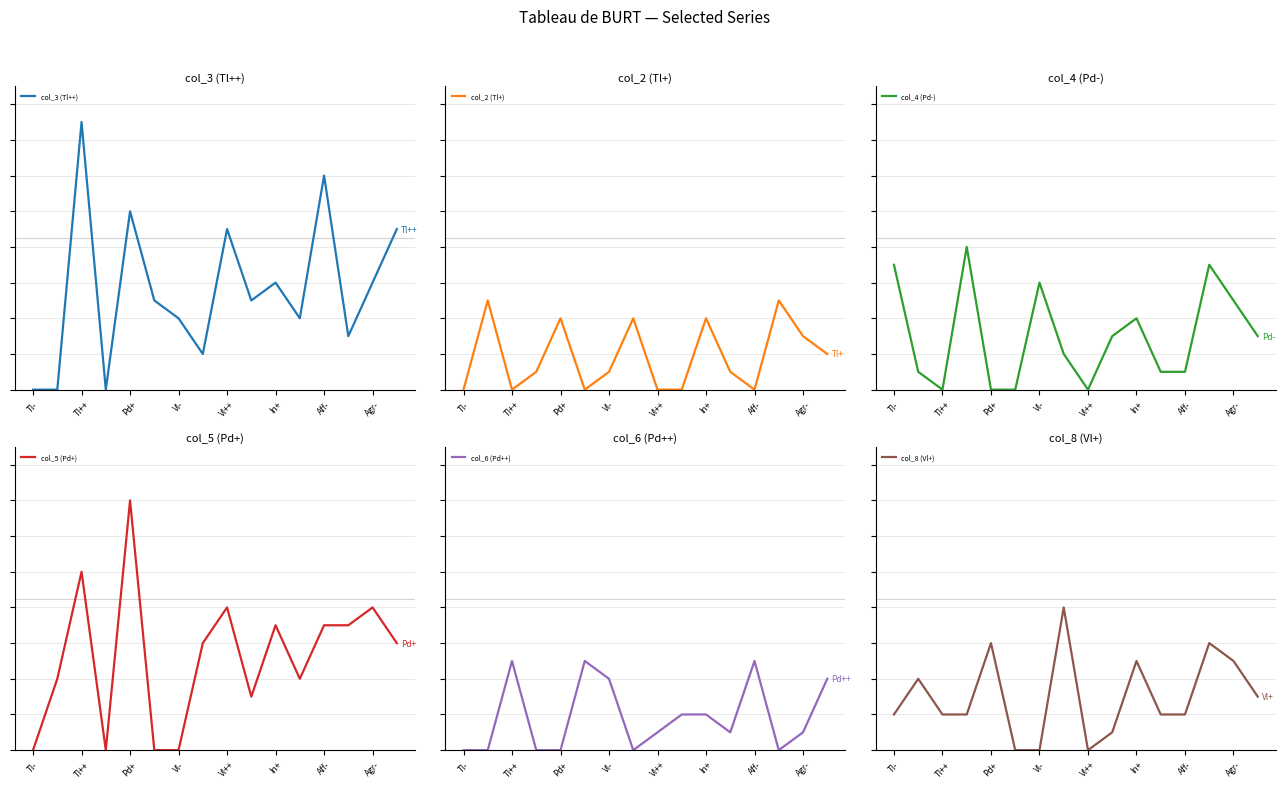

Is the value of col_6 (Pd++) at Vl++ greater than the value of col_4 (Pd-) at Vl-?

No